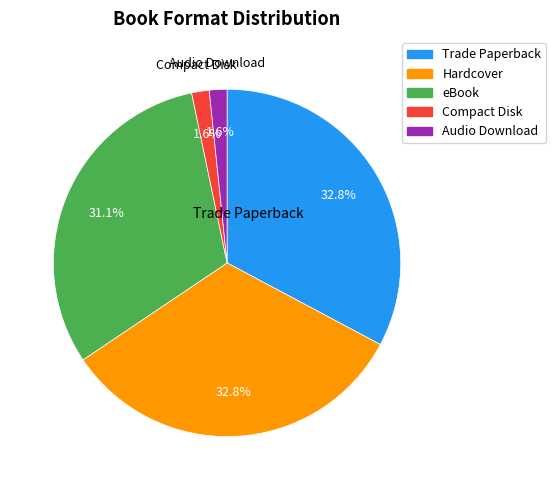

Is eBook the majority of the pie?

No